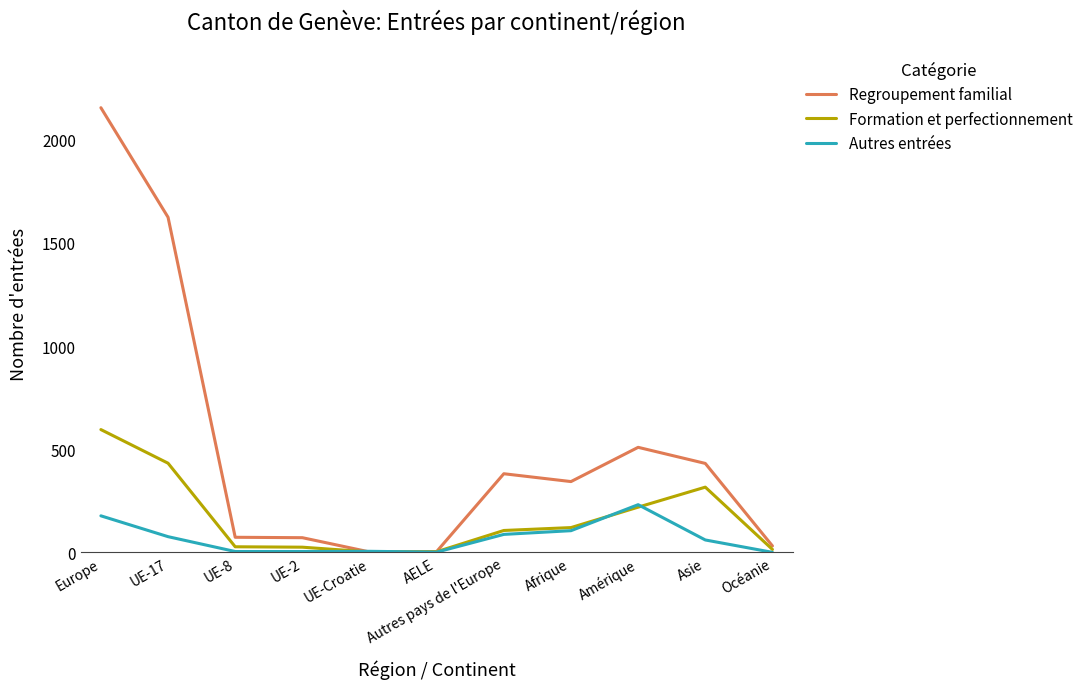

Which category has the highest value in the Regroupement familial series?

Europe